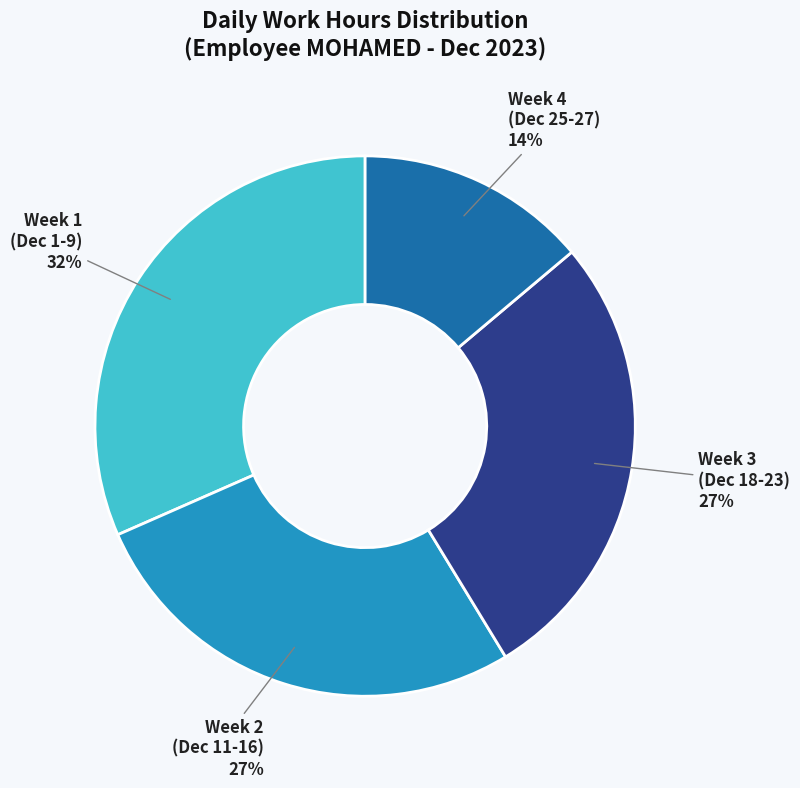

Is the sum of Week 3 (Dec 18-23) and Week 2 (Dec 11-16) greater than half?

Yes